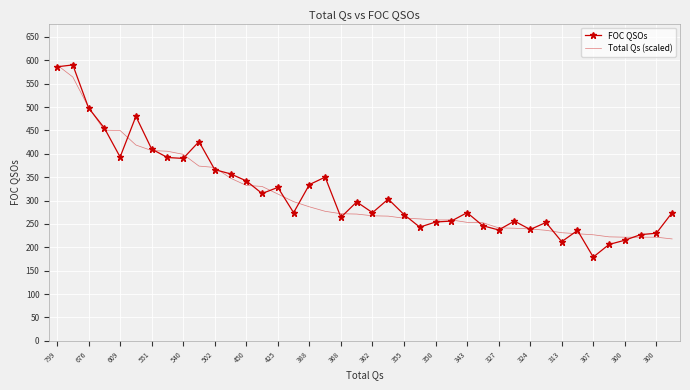

Which series has the largest range (max minus min)?

FOC QSOs